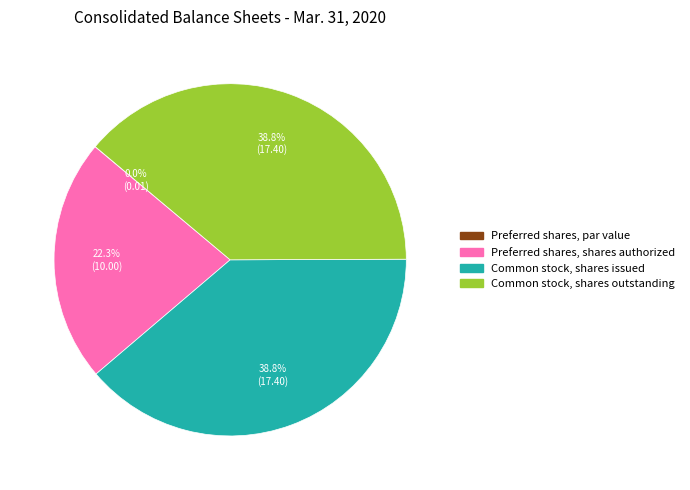

Combined, what portion of the pie is Common stock, shares issued and Common stock, shares outstanding?

77.7%